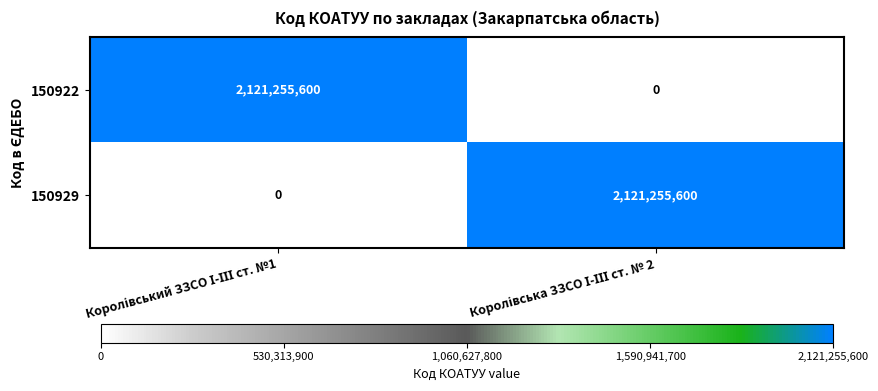

What is the sum of all 150929 values?

2121255600